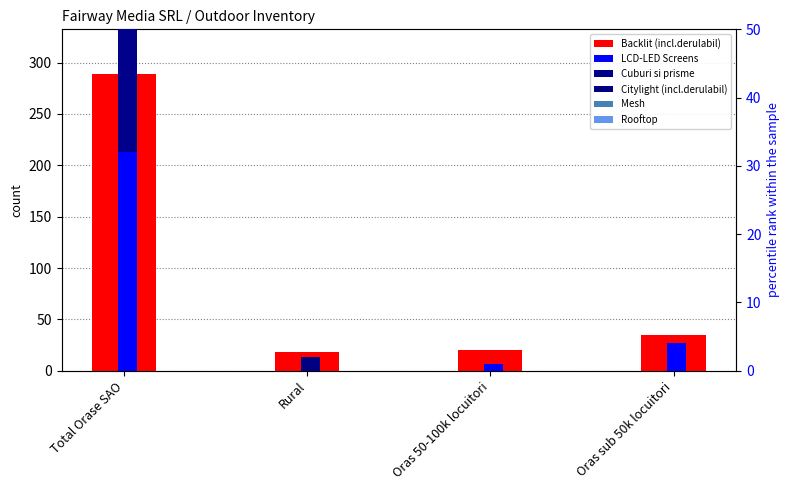

Rank the series by their maximum value, from highest to lowest.

Backlit (incl.derulabil), Cuburi si prisme, LCD-LED Screens, Citylight (incl.derulabil), Rooftop, Mesh